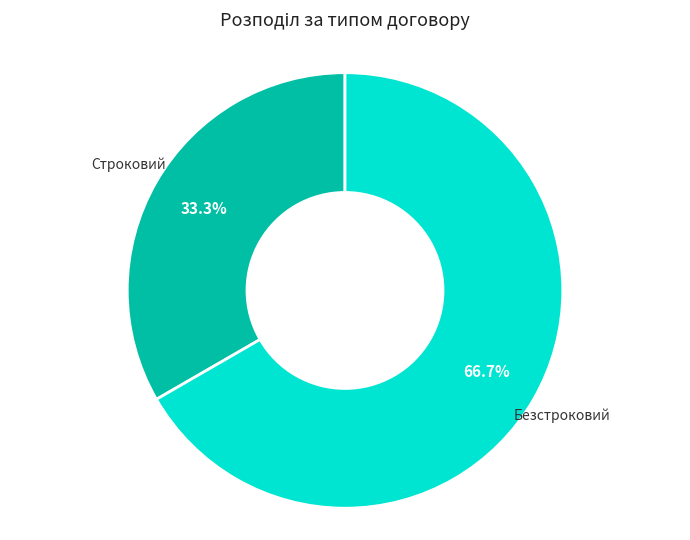

Is there a majority slice in this chart?

Yes